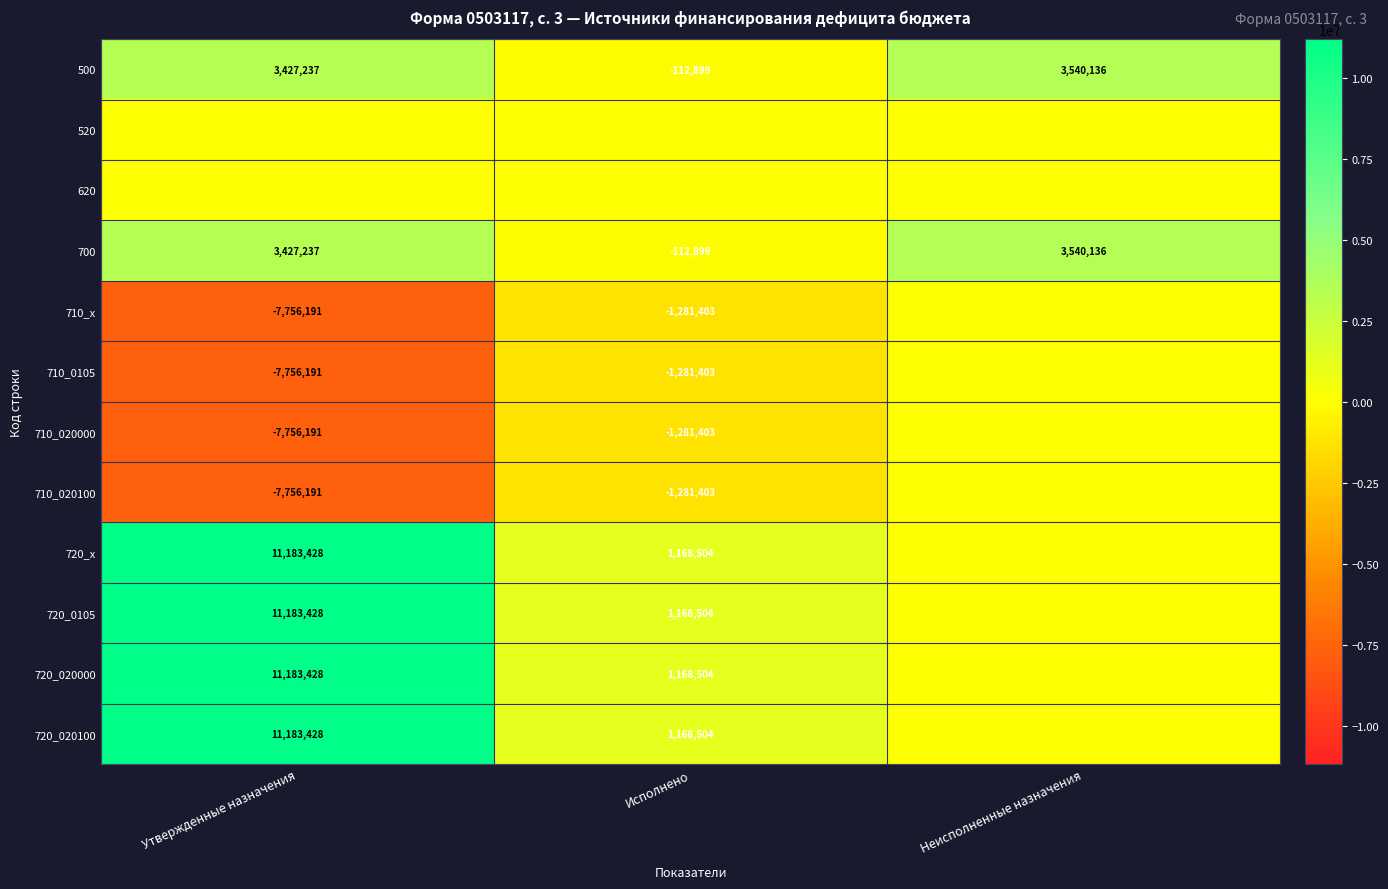

How many distinct data groups are displayed?

12